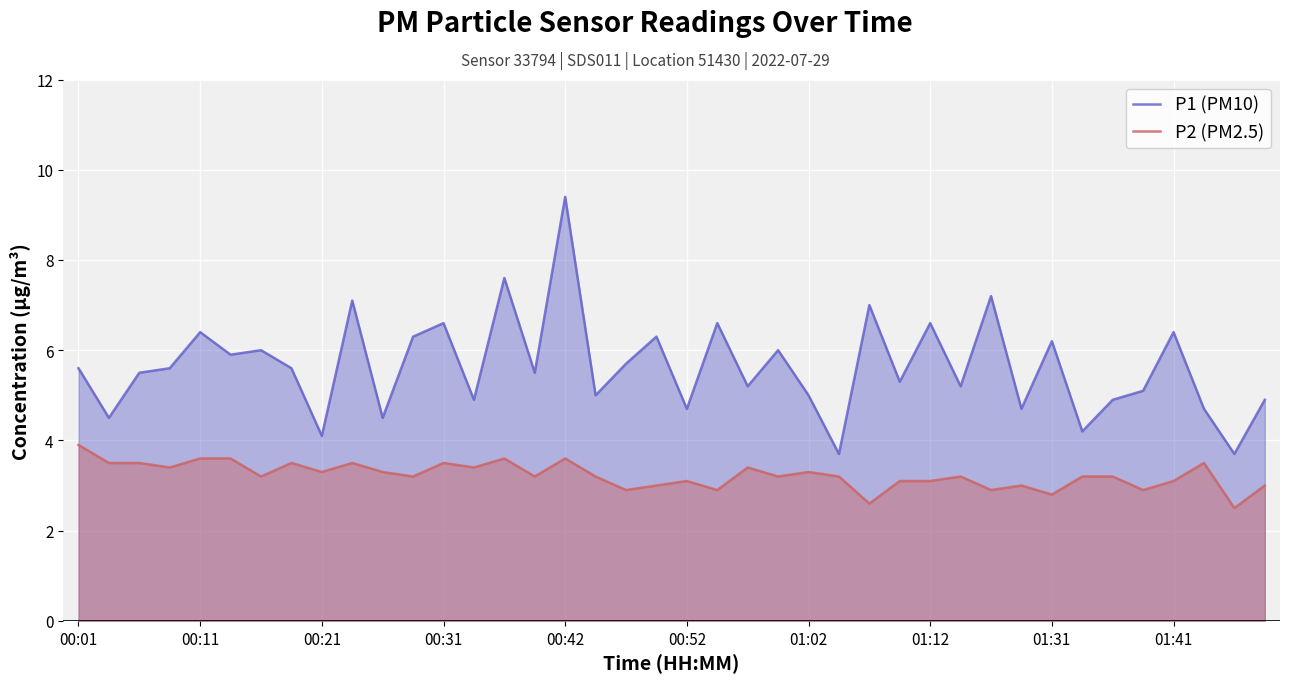

How many lines are shown in the chart?

2